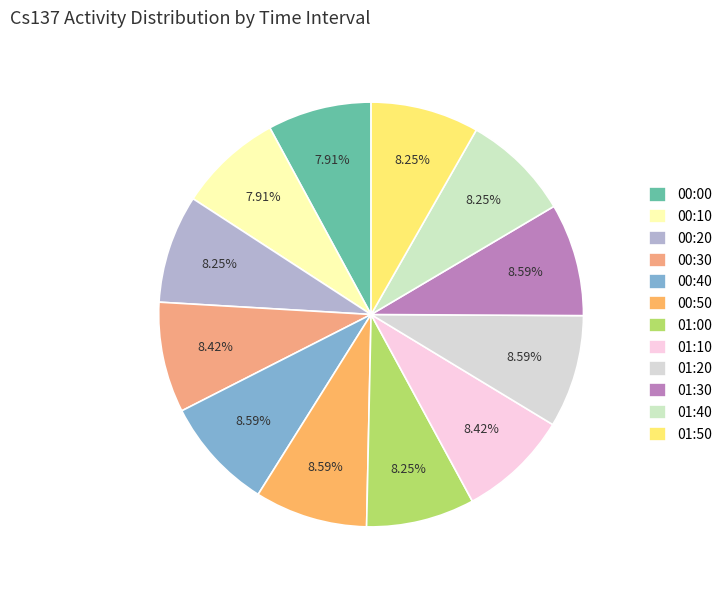

How much of the chart is everything except 00:40?

91.4%